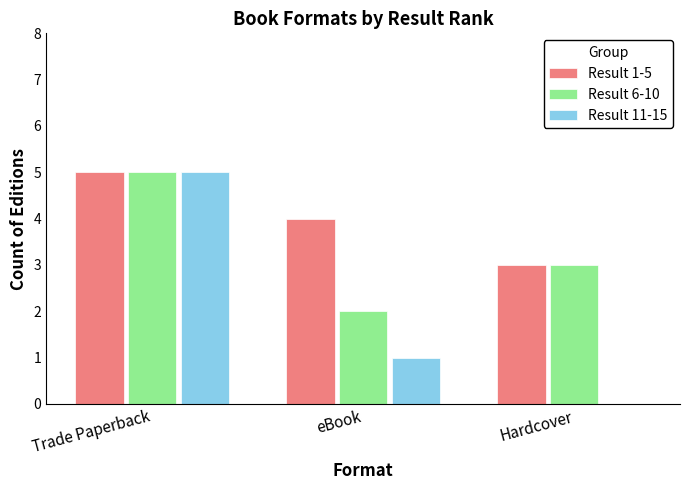

Which category has the highest value across all series?

Trade Paperback